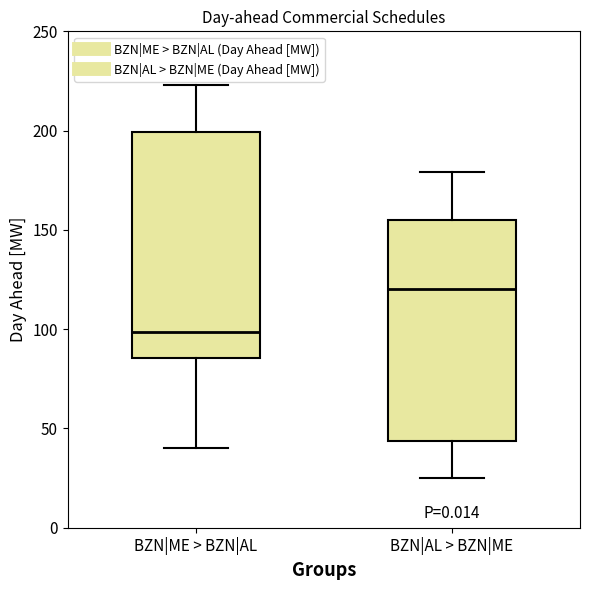

Reading left to right, read every box against the y-axis: the position of its median line, the range the box covers, and the ends of its whiskers. The values are not printed on the chart, so give them approximately, as read against the axis.

BZN|ME > BZN|AL: median 100, box 85 to 200, whiskers 40 to 225
BZN|AL > BZN|ME: median 120, box 45 to 155, whiskers 25 to 180